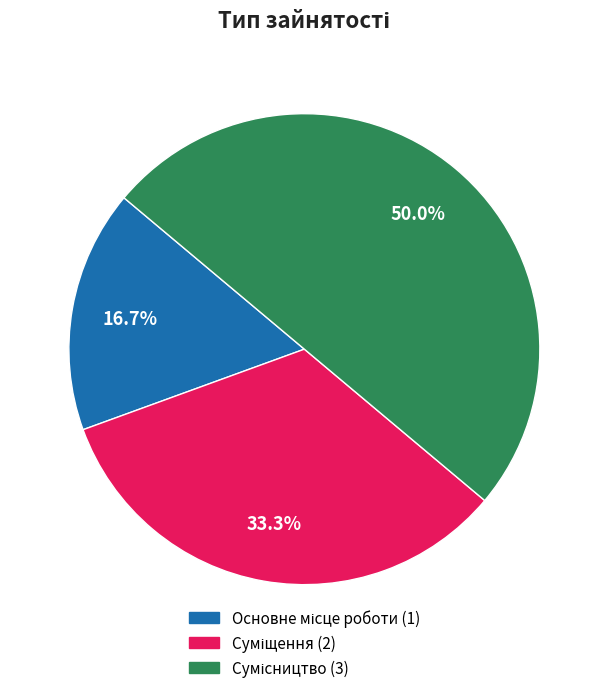

To the nearest percent, what is the difference between the largest and smallest slice percentages?

33%